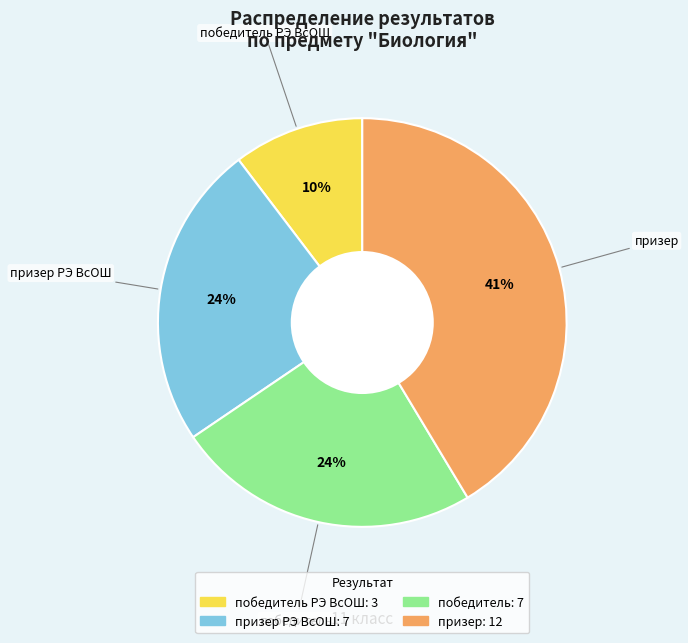

Does any single category account for the majority?

No